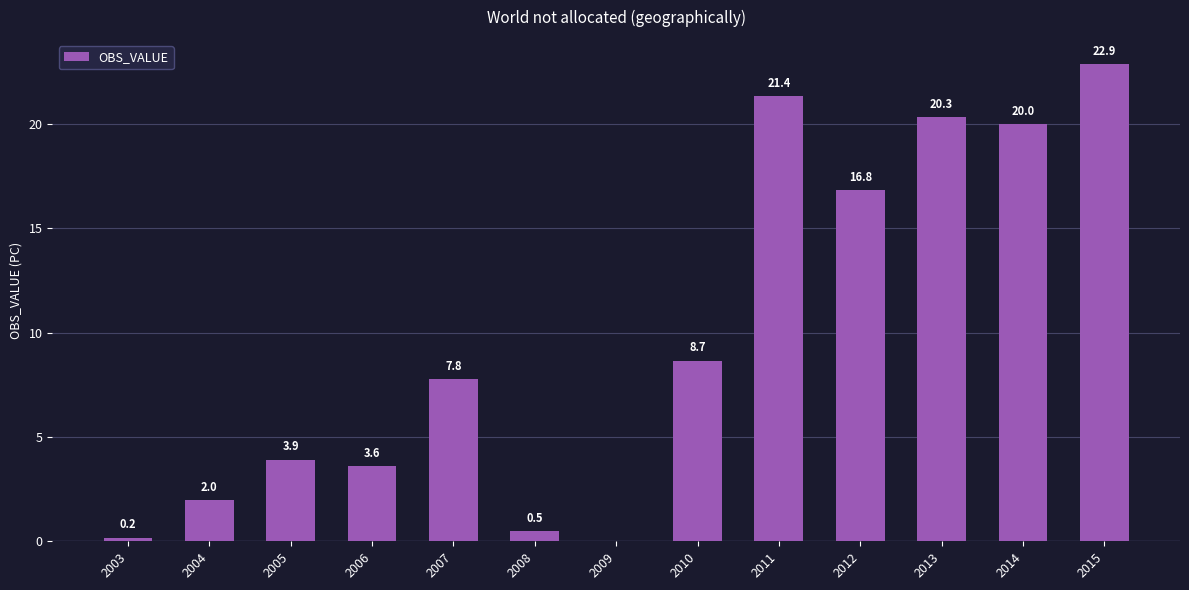

The value at 2005 is 3.9. True or false?

True